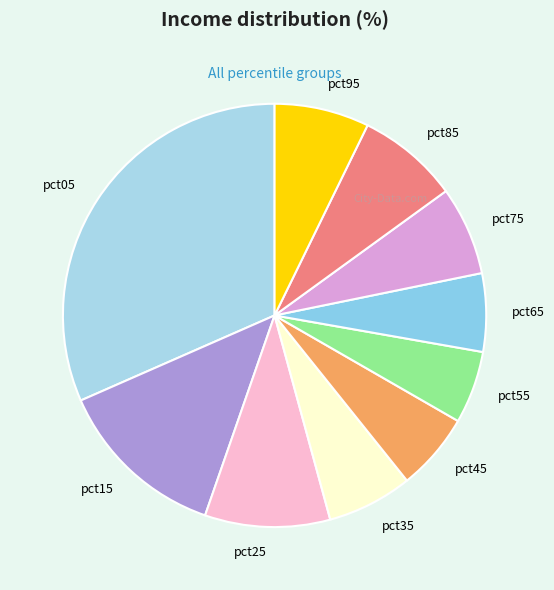

True or false: pct55 accounts for 6% of the total.

True